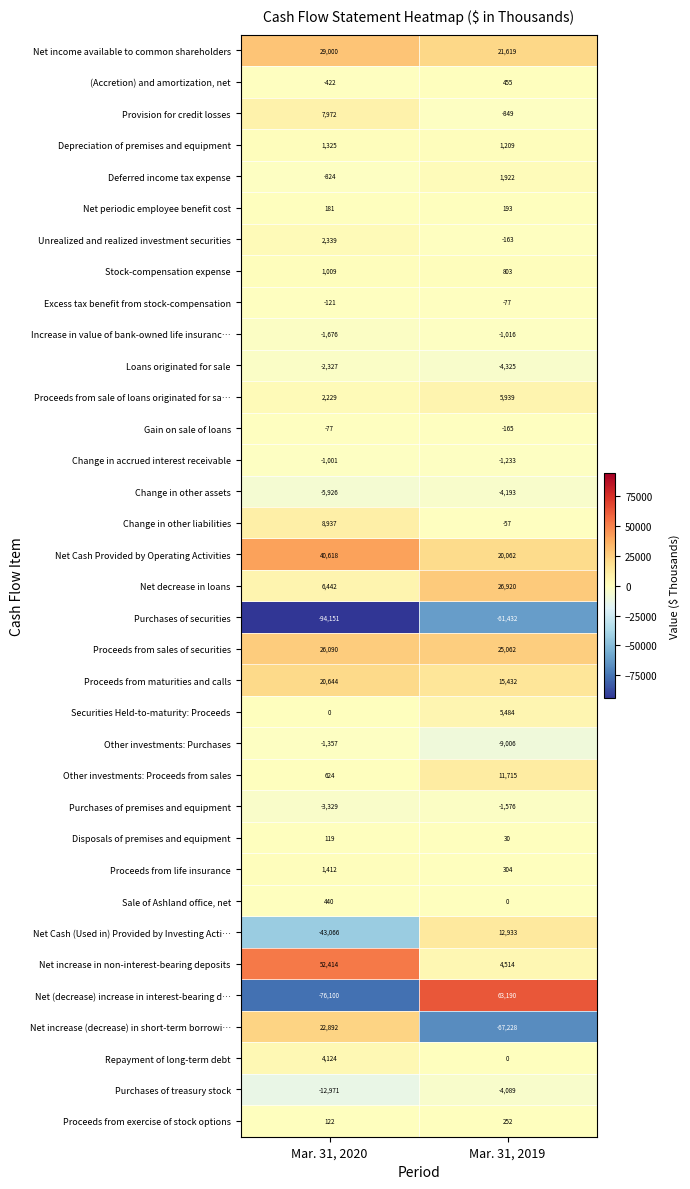

What is the spread (max minus min) of values at Mar. 31, 2019?

130418